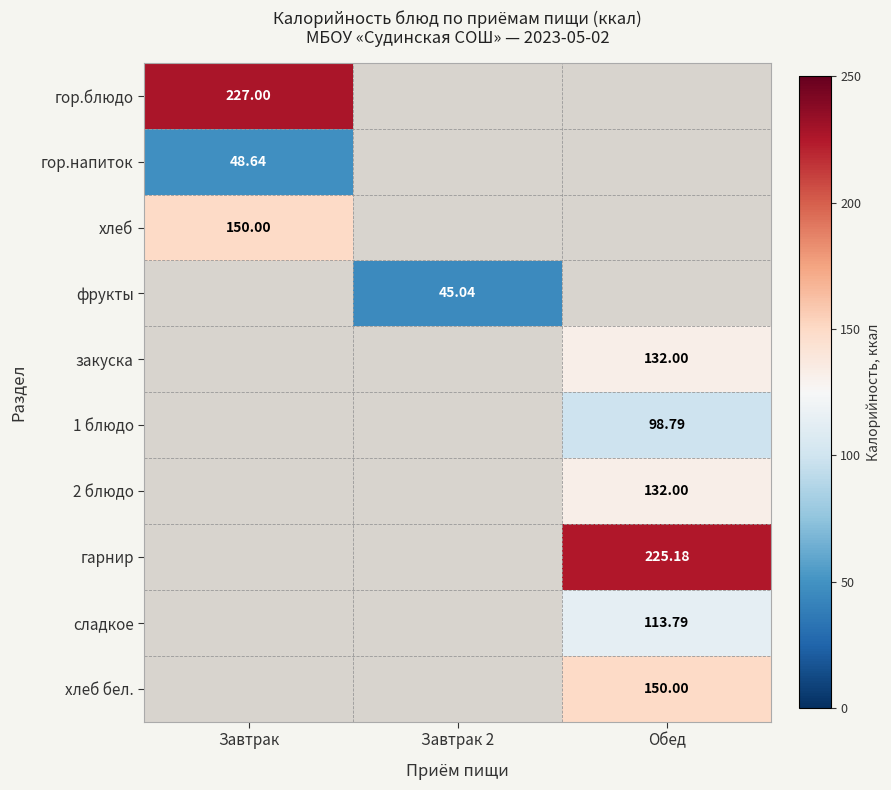

Which has a higher value, Завтрак 2 or Обед?

Обед